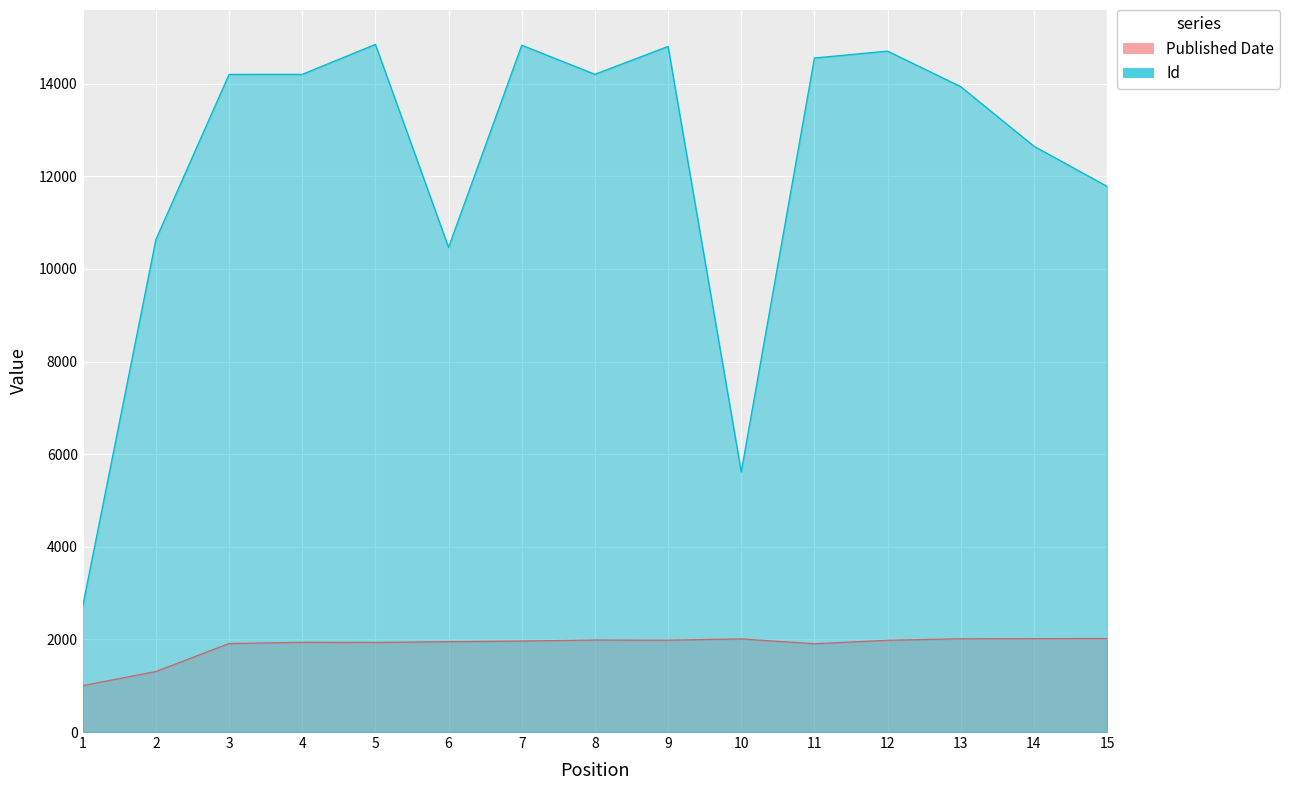

What are all the series names shown in the legend?

Id, Published Date